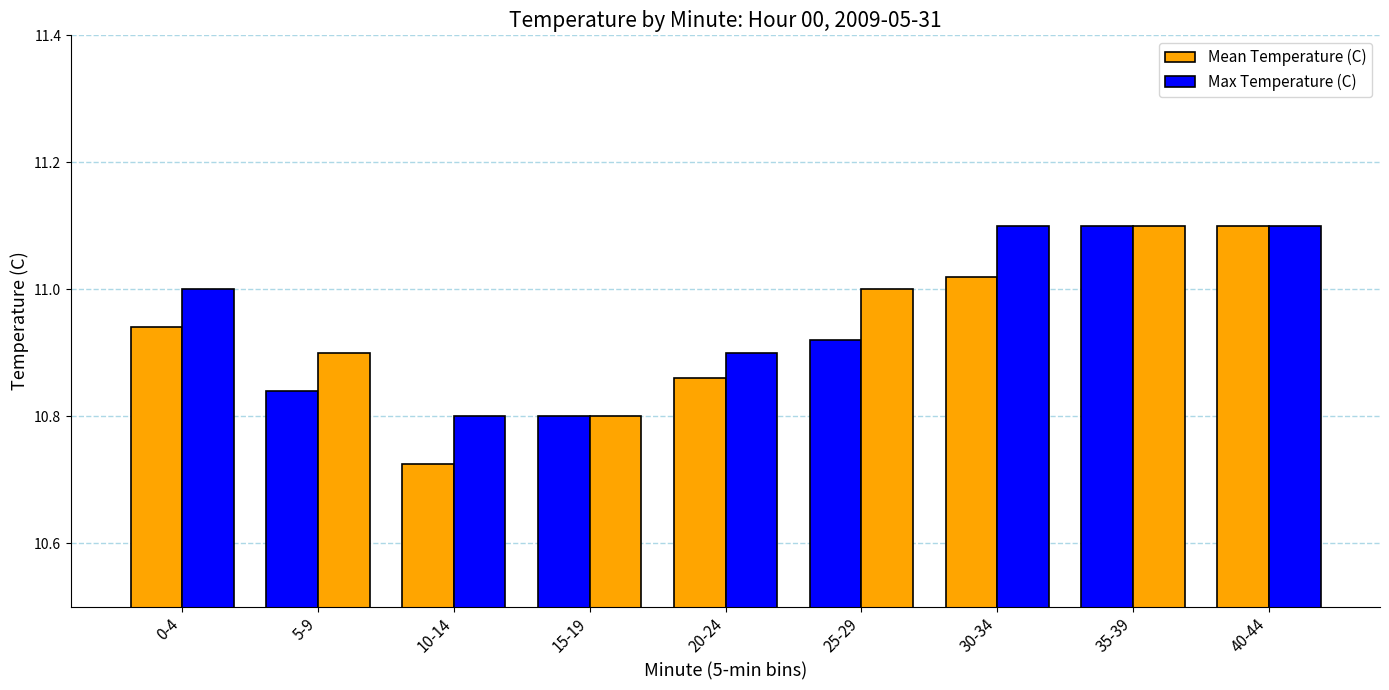

What is the label of the 9th bar from the right?

0-4